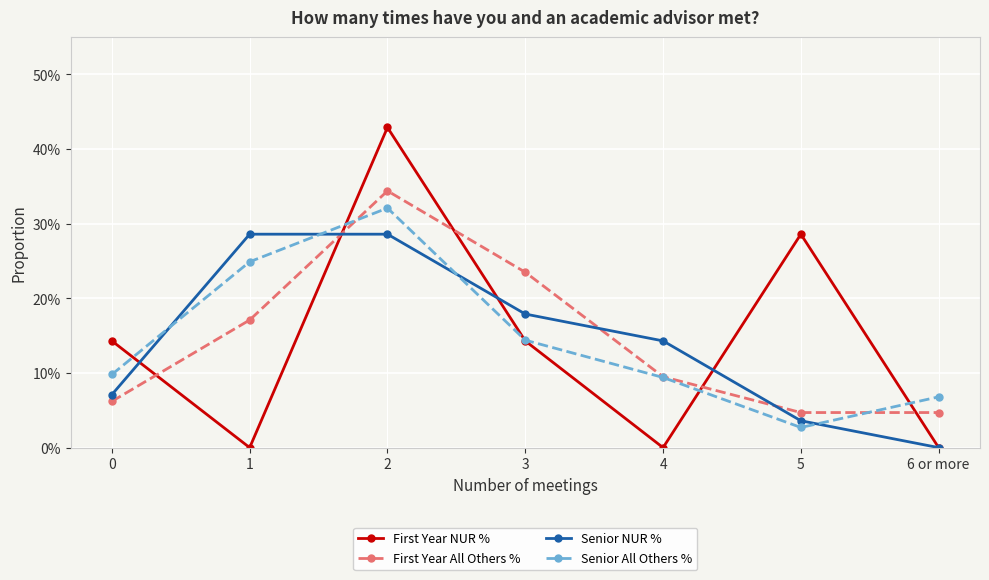

What are all the series names shown in the legend?

First Year NUR %, First Year All Others %, Senior NUR %, Senior All Others %